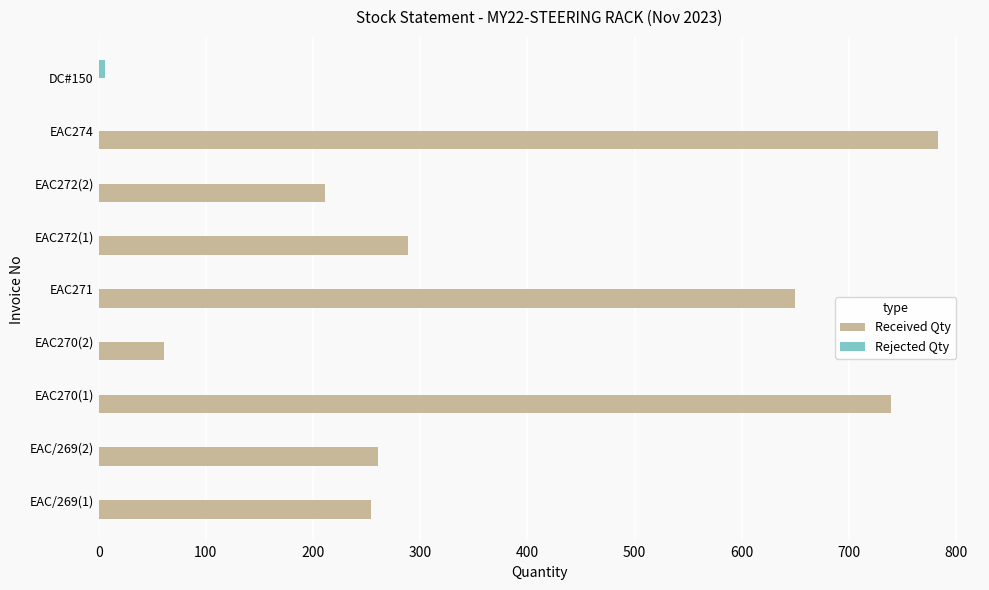

Which series has the largest range (max minus min)?

Received Qty